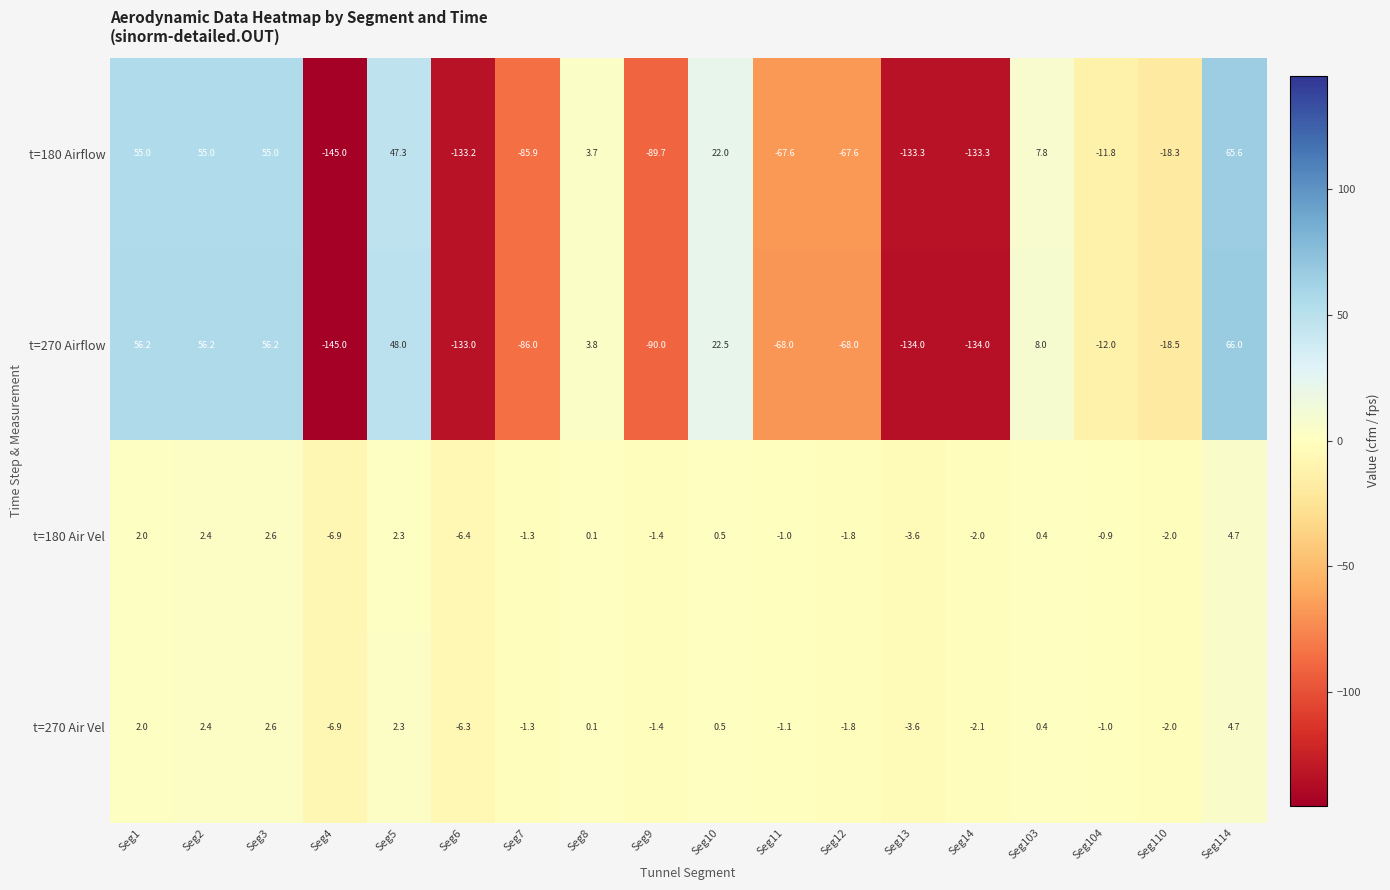

At which category does the chart reach its minimum across all series?

Seg4